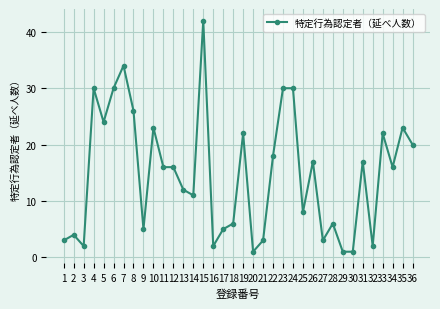

Reading left to right, extract all data points from this chart.

3	4	2	30	24	30	34	26	5	23	16	16	12	11	42	2	5	6	22	1	3	18	30	30	8	17	3	6	1	1	17	2	22	16	23	20